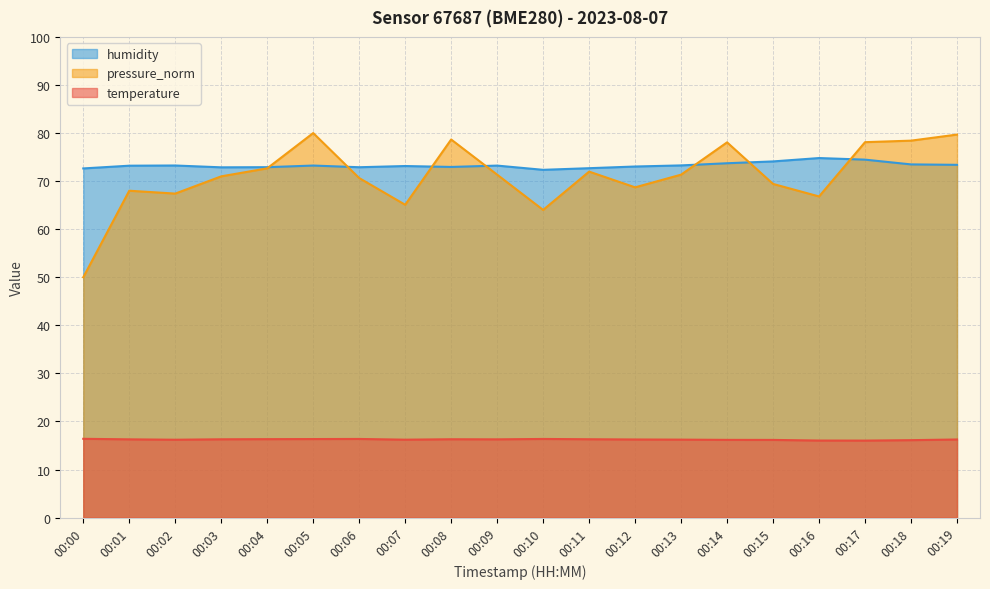

What is the approximate value of temperature at 00:03?

16.3